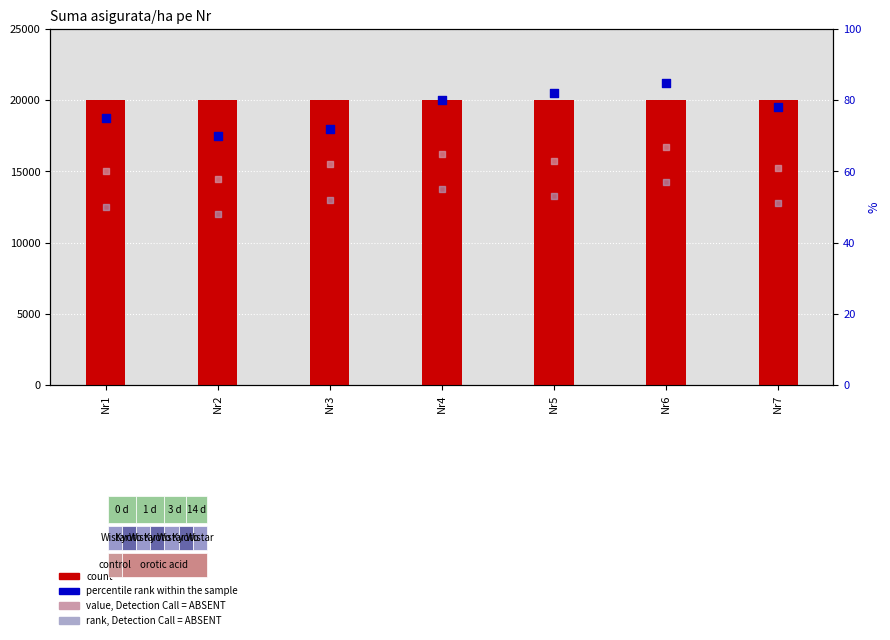

Which series has the largest Y range (max minus min)?

percentile rank within the sample